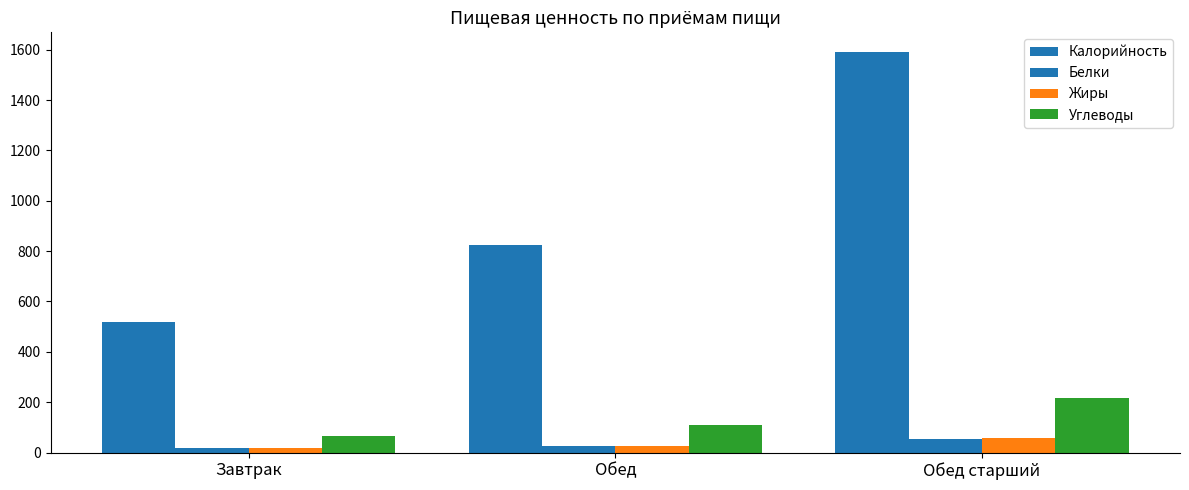

How many distinct data groups are displayed?

4